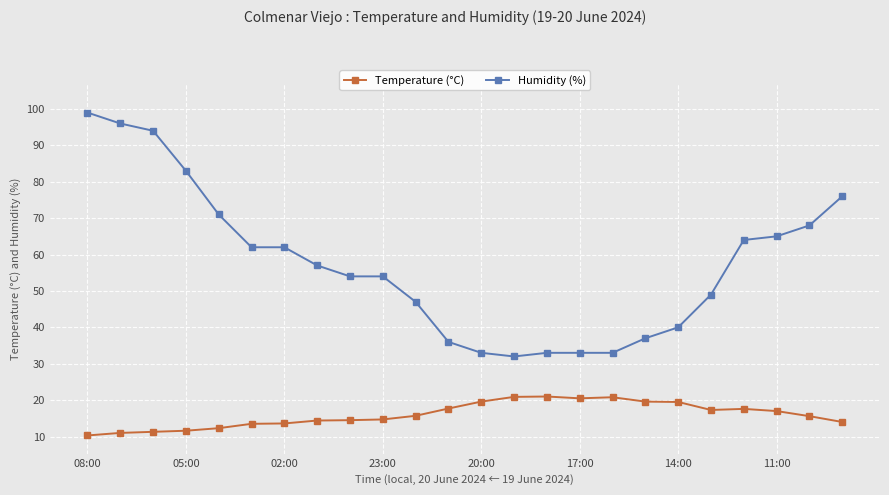

Is this an area chart (filled region under the line)?

No